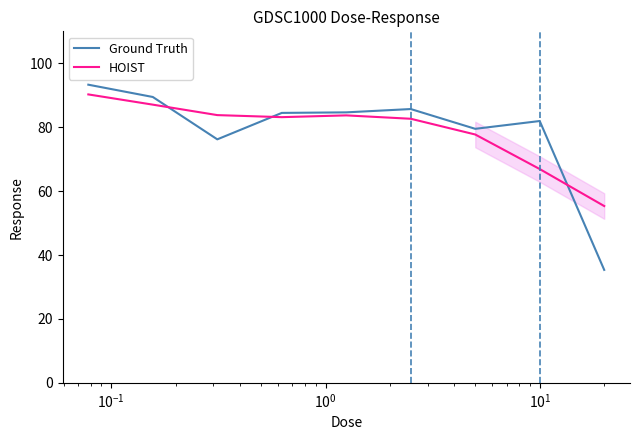

What is the lowest value of the Ground Truth series?

35.3